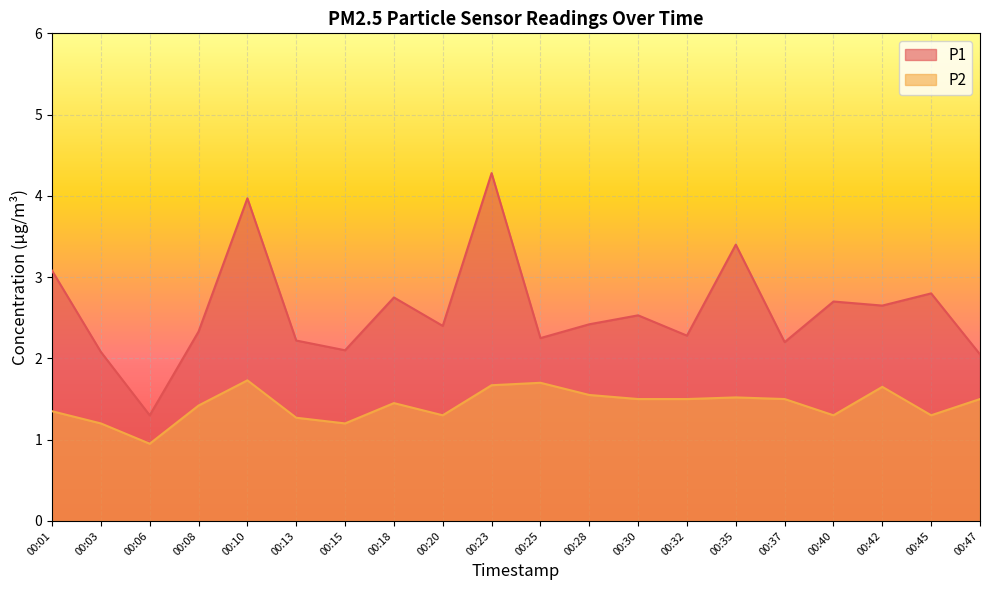

What is the maximum value shown in the chart?

4.3